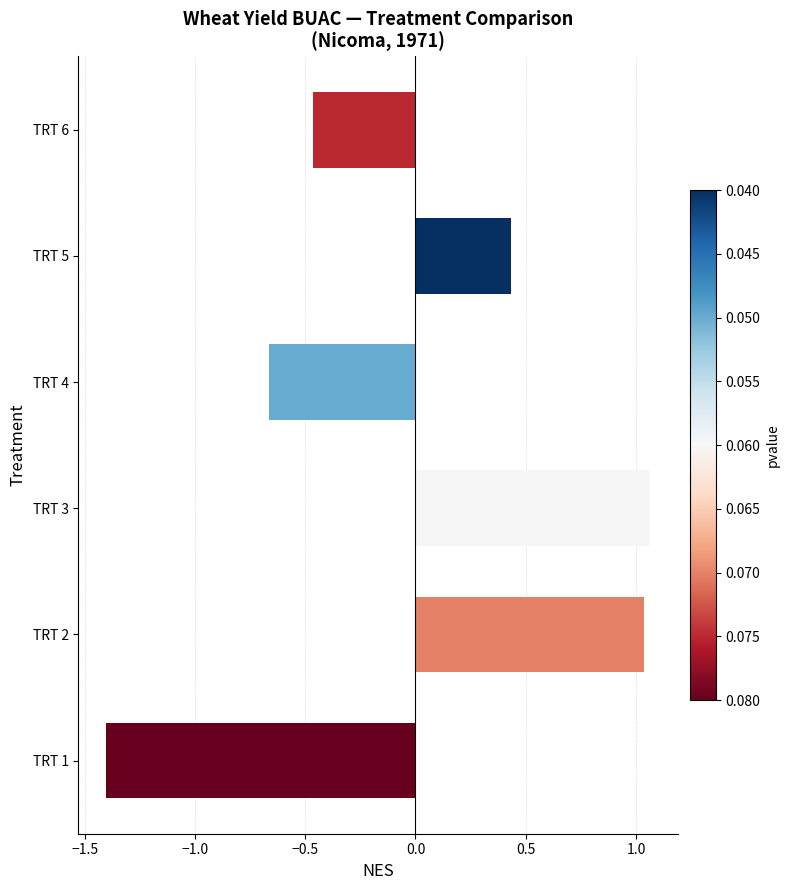

List the labels in order of value, smallest first.

TRT 1, TRT 4, TRT 6, TRT 5, TRT 2, TRT 3